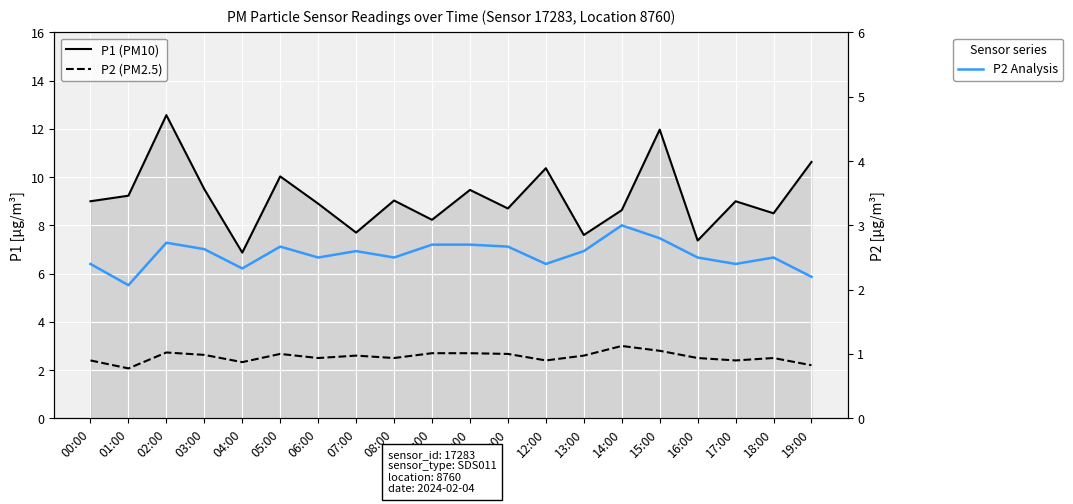

The value of P2 Analysis at 13:00 is 2.6. True or false?

True